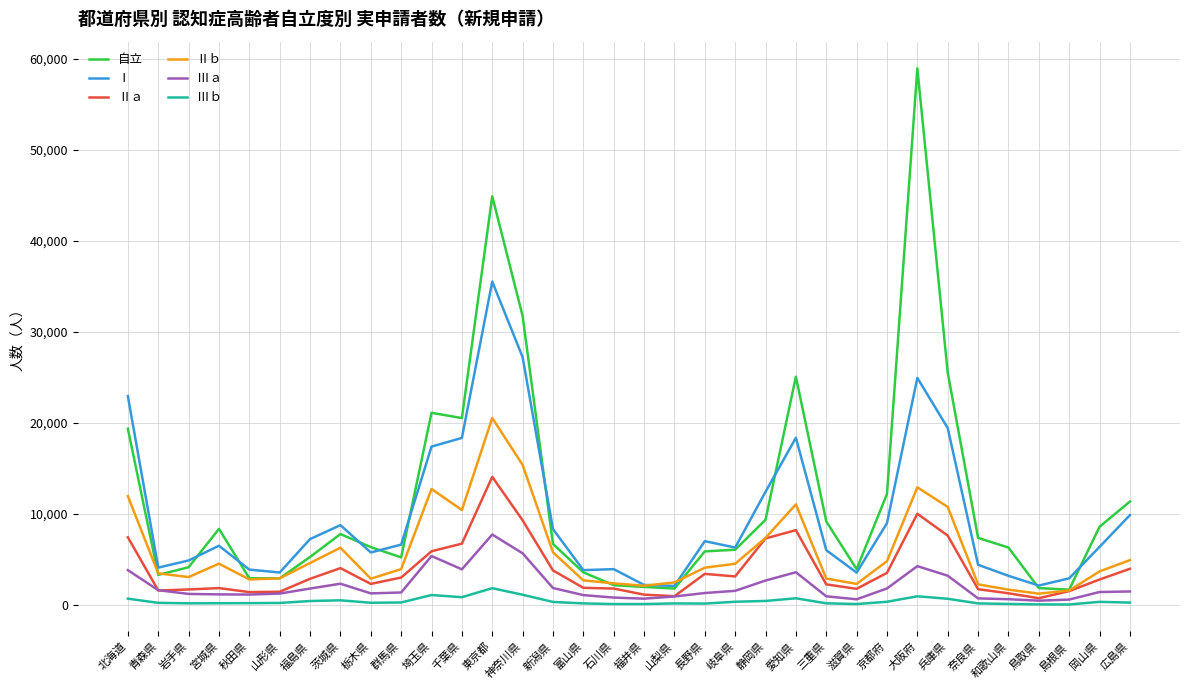

True or false: Ⅰ and Ⅲｂ intersect in this chart.

False